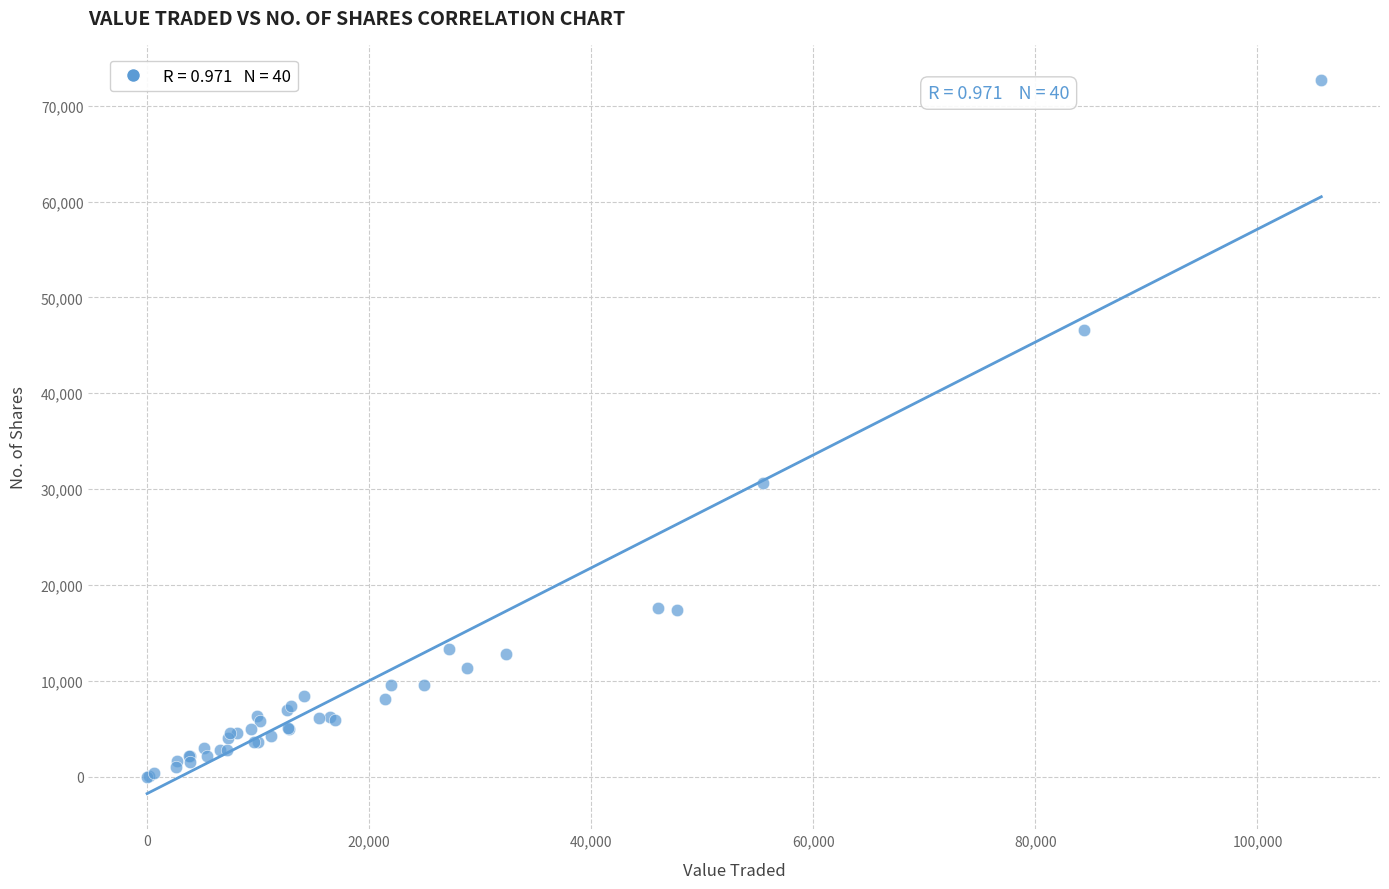

What Y value in the scatter plot is closest to 36323?

30651